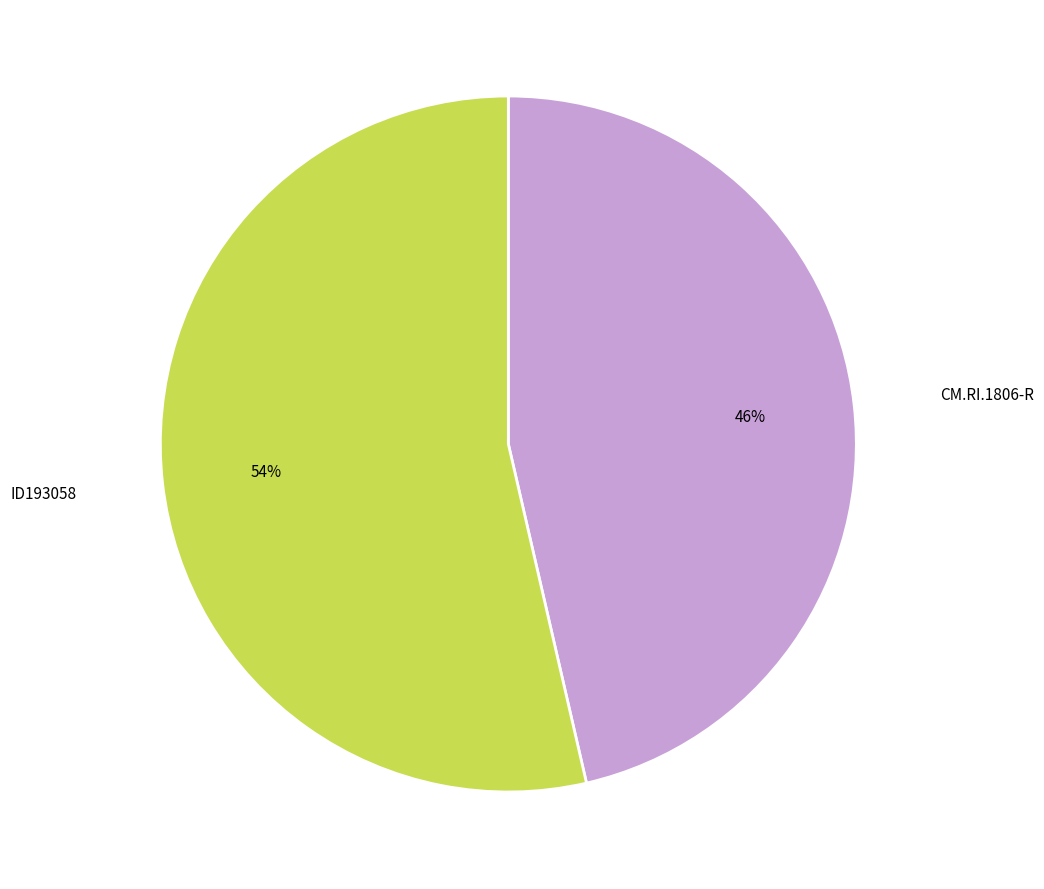

Is the sum of ID193058 and CM.RI.1806-R greater than half?

Yes